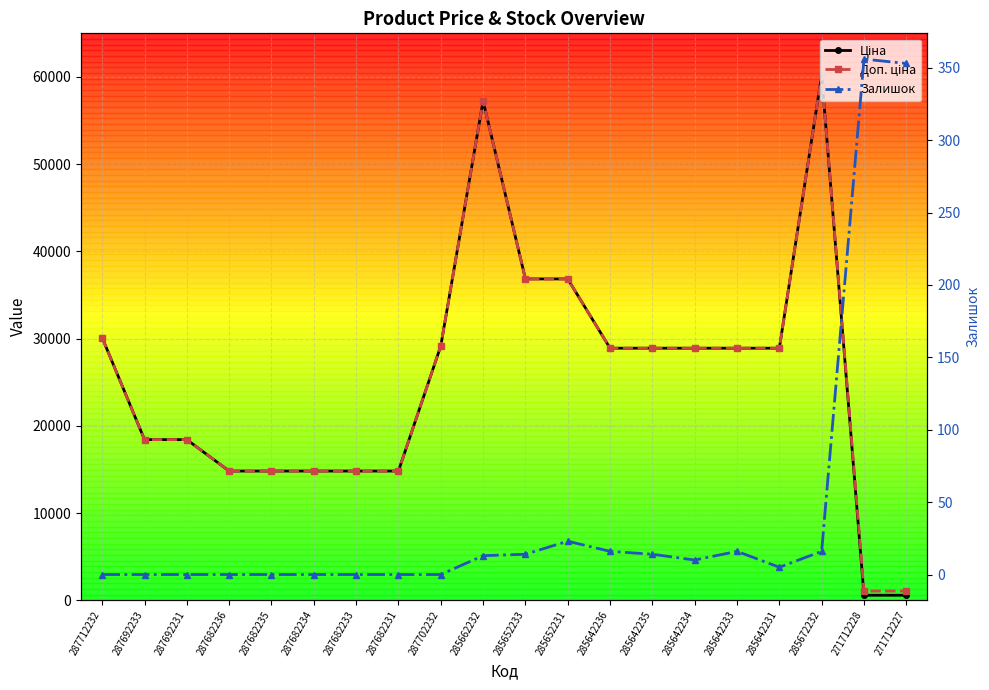

What is the label of the 4th point from the left?

287682236